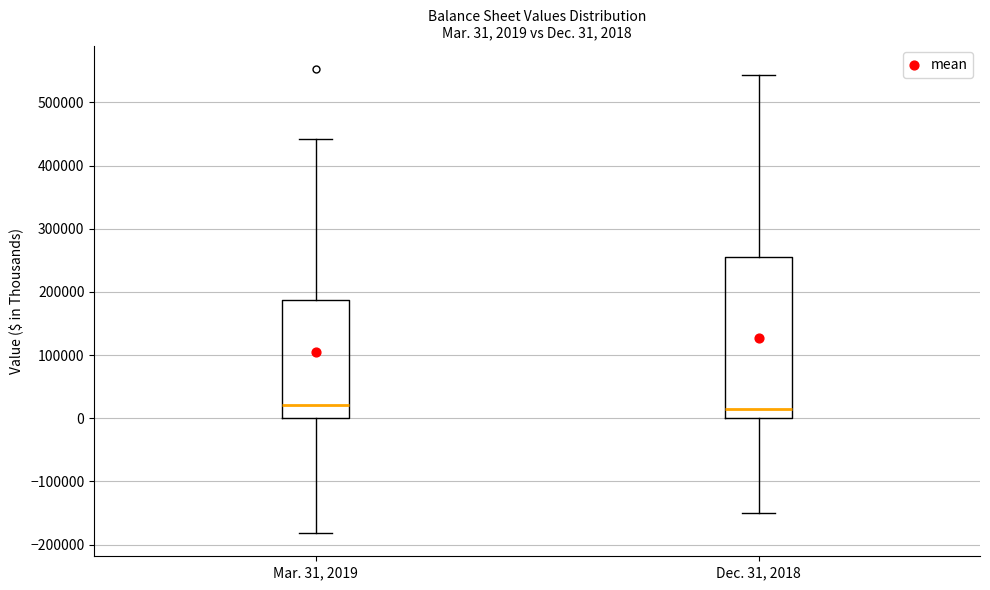

Which box is the tallest, from its lower edge to its upper edge?

Dec. 31, 2018